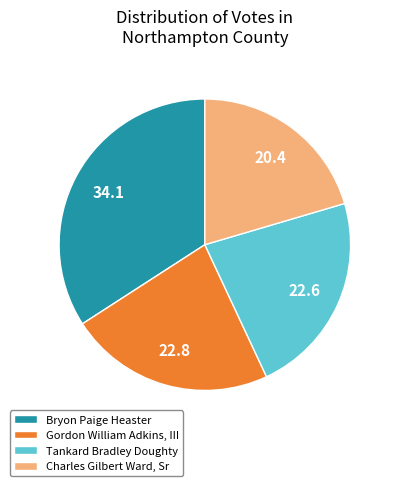

Which slice is the smallest?

Charles Gilbert Ward, Sr